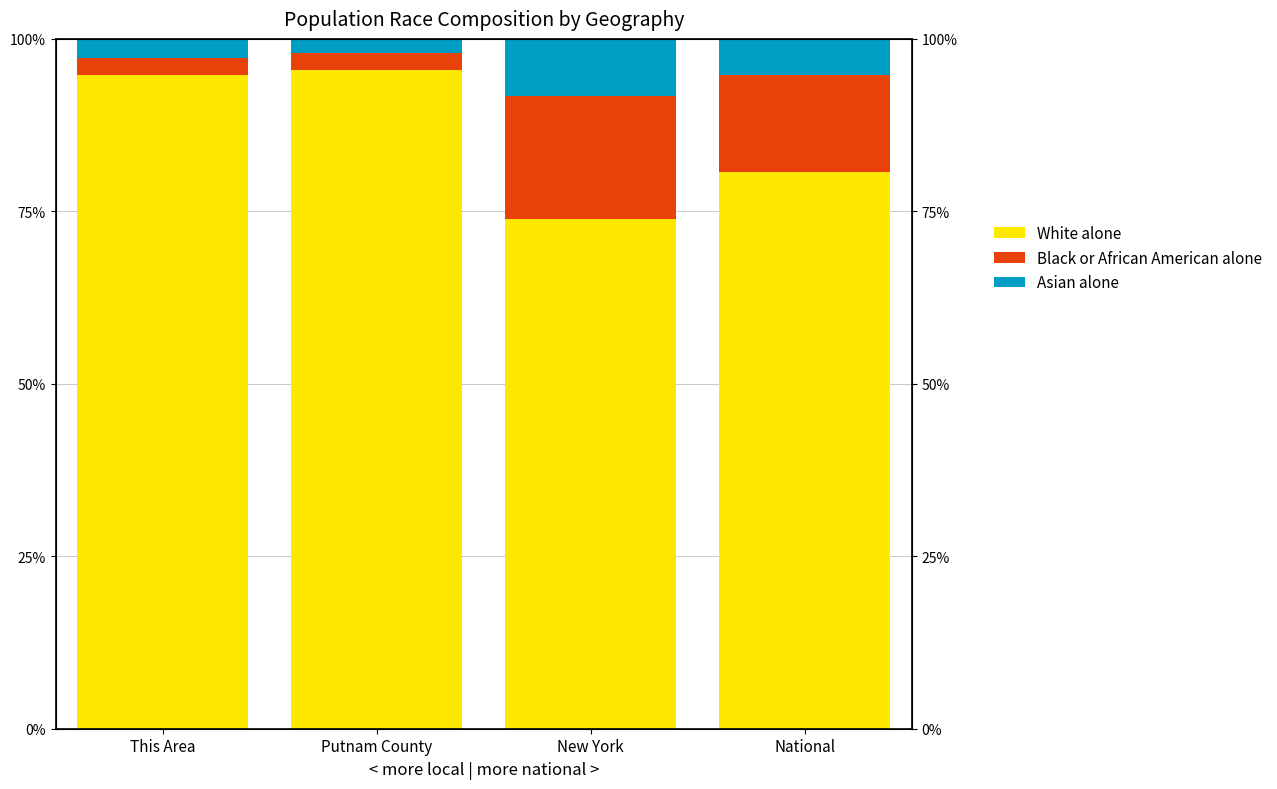

The Black or African American alone series shows 2.4 at This Area. True or false?

True